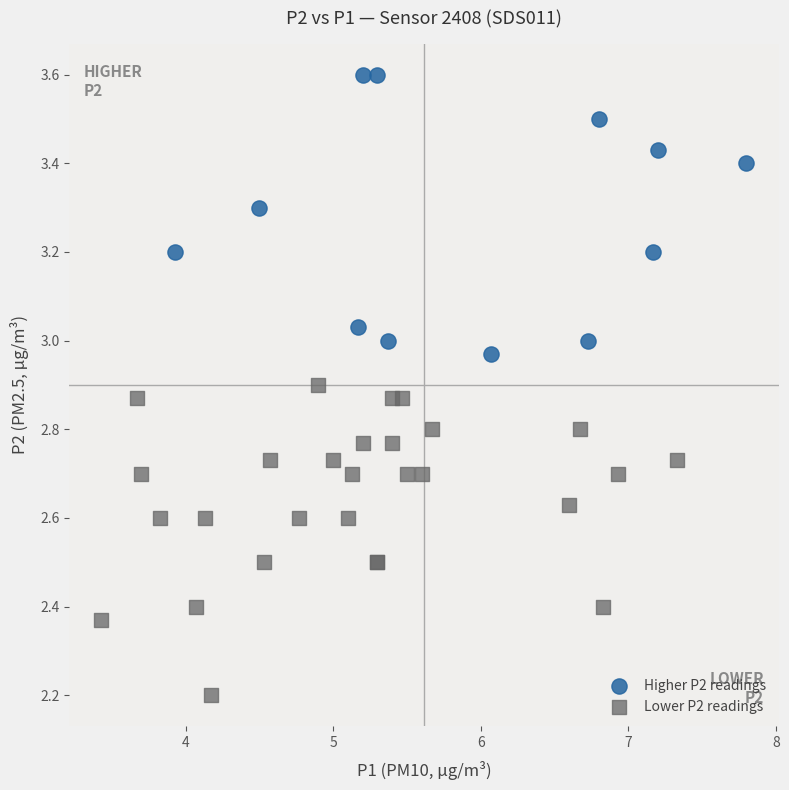

What are all the series names shown in the legend?

Higher P2 readings, Lower P2 readings